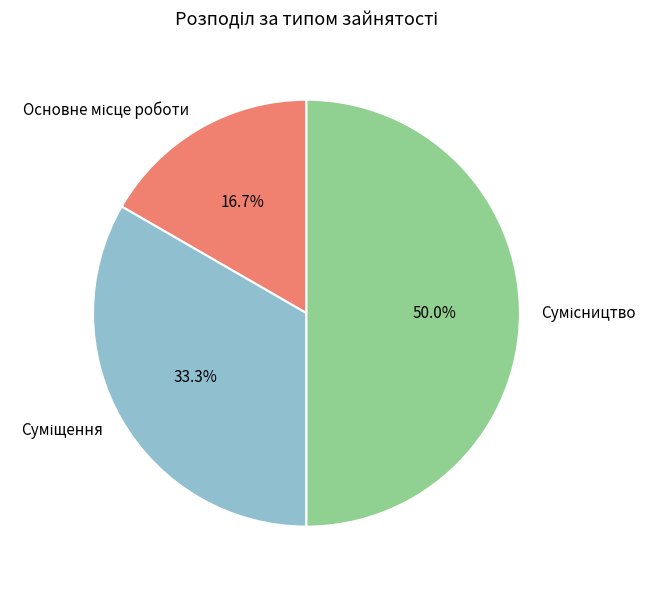

How many slices are in this pie chart?

3